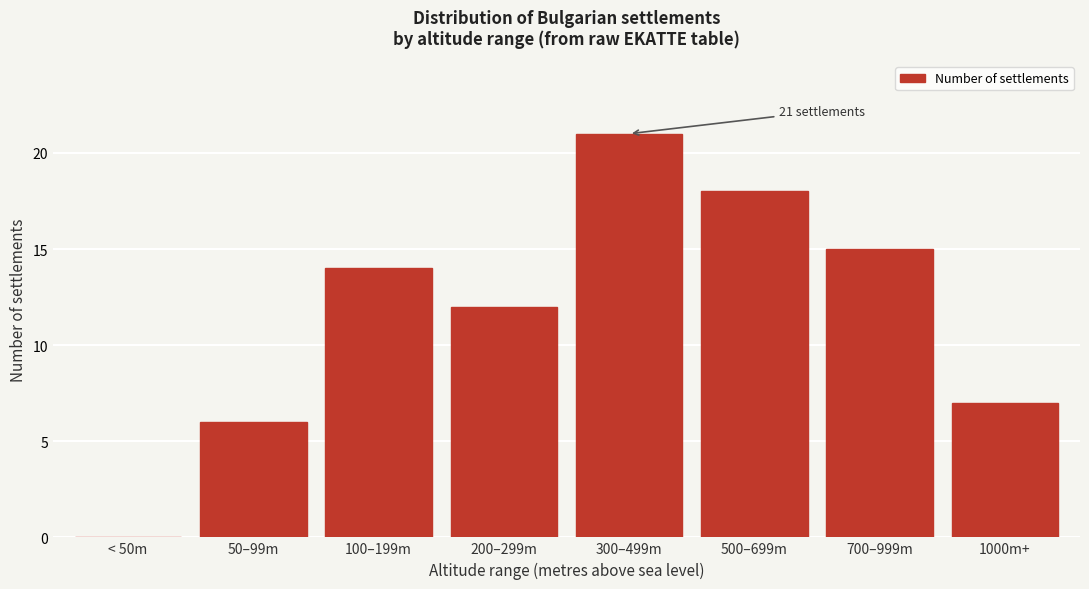

Reading left to right, transcribe all the data shown in this chart.

< 50m=0	50–99m=6	100–199m=14	200–299m=12	300–499m=21	500–699m=18	700–999m=15	1000m+=7